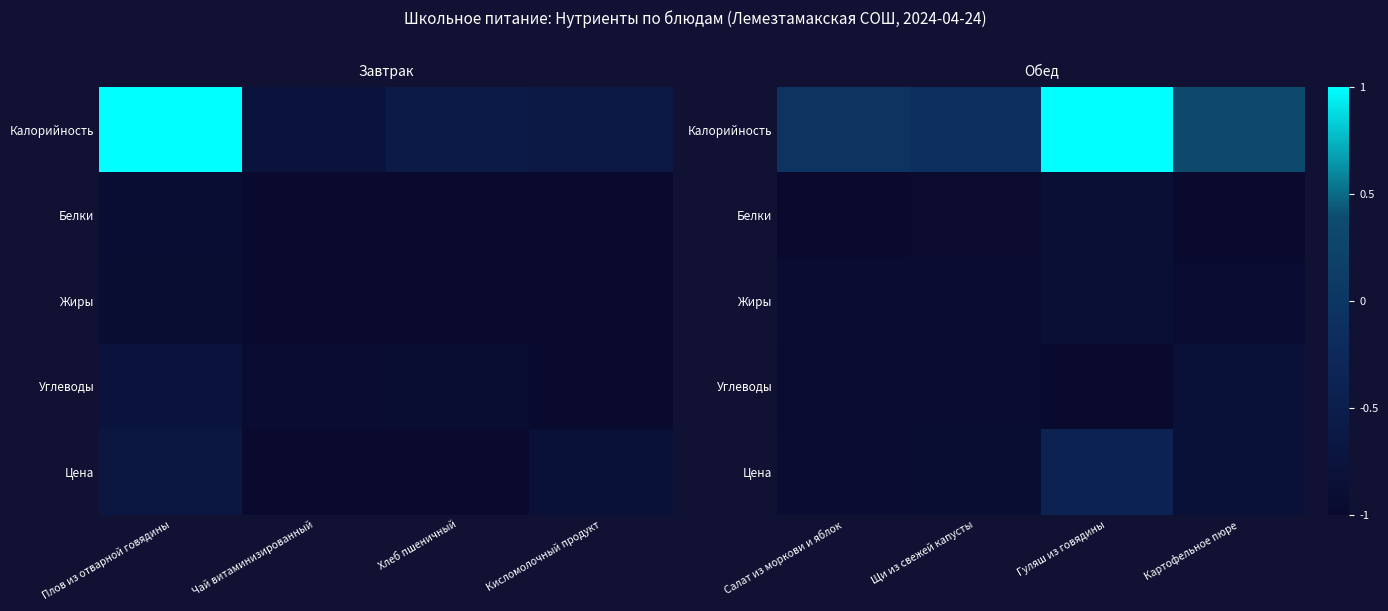

Which series has the largest total across all categories?

Калорийность